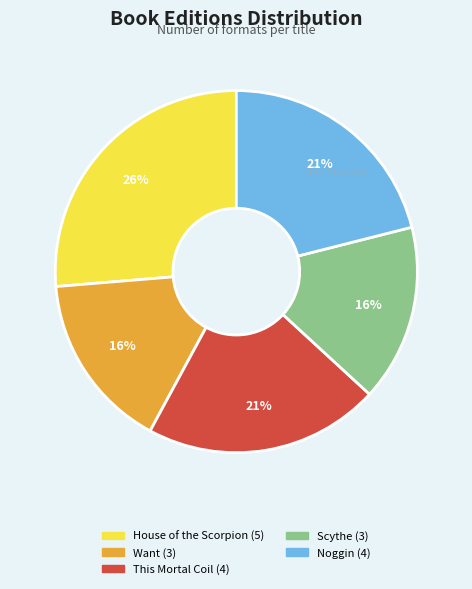

What percentage is the Want slice, to the nearest percent?

16%